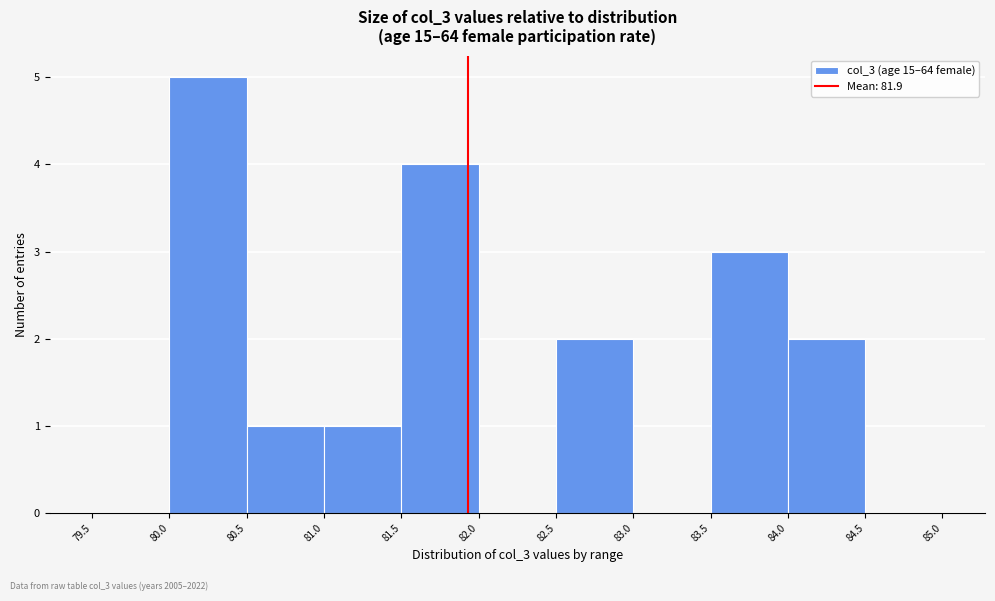

How tall is the bar that spans 81.0 to 81.5 on the x-axis? The values are not printed on the chart, so give them approximately, as read against the axis.

1